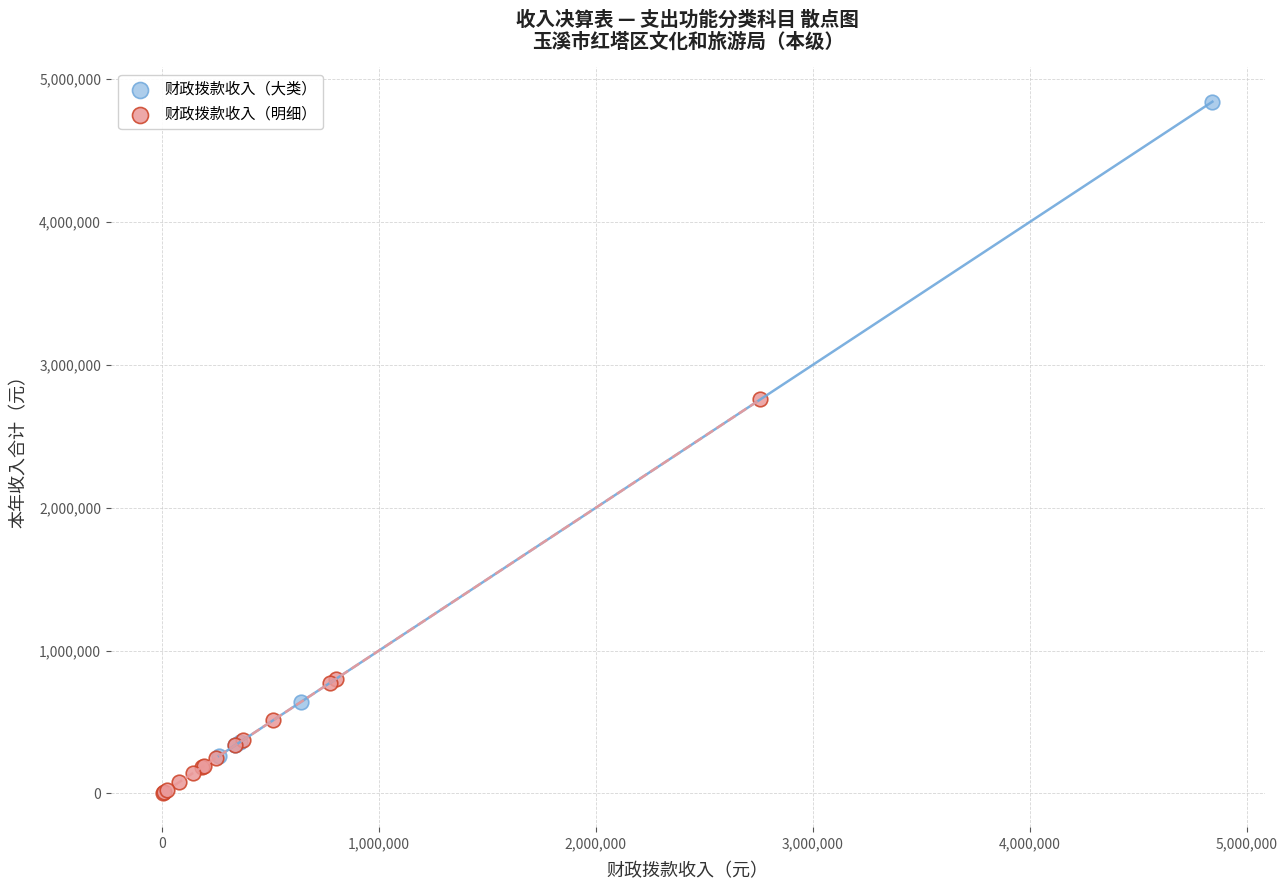

Which series reaches the maximum Y coordinate?

财政拨款收入（大类）